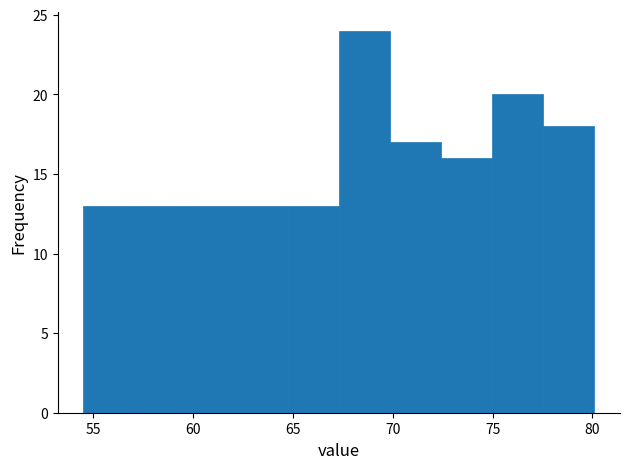

Which range on the x-axis has the tallest bar?

67.5 to 70.0